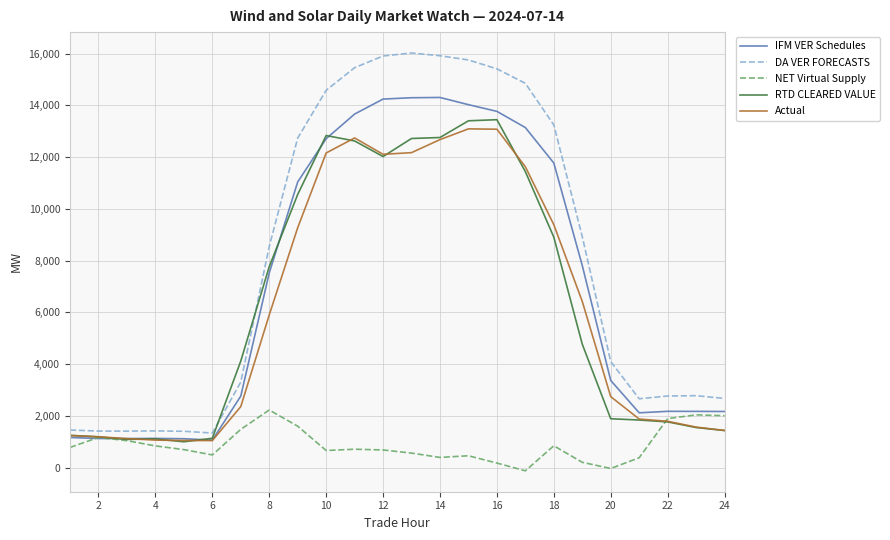

Which series has the widest spread of values?

DA VER FORECASTS